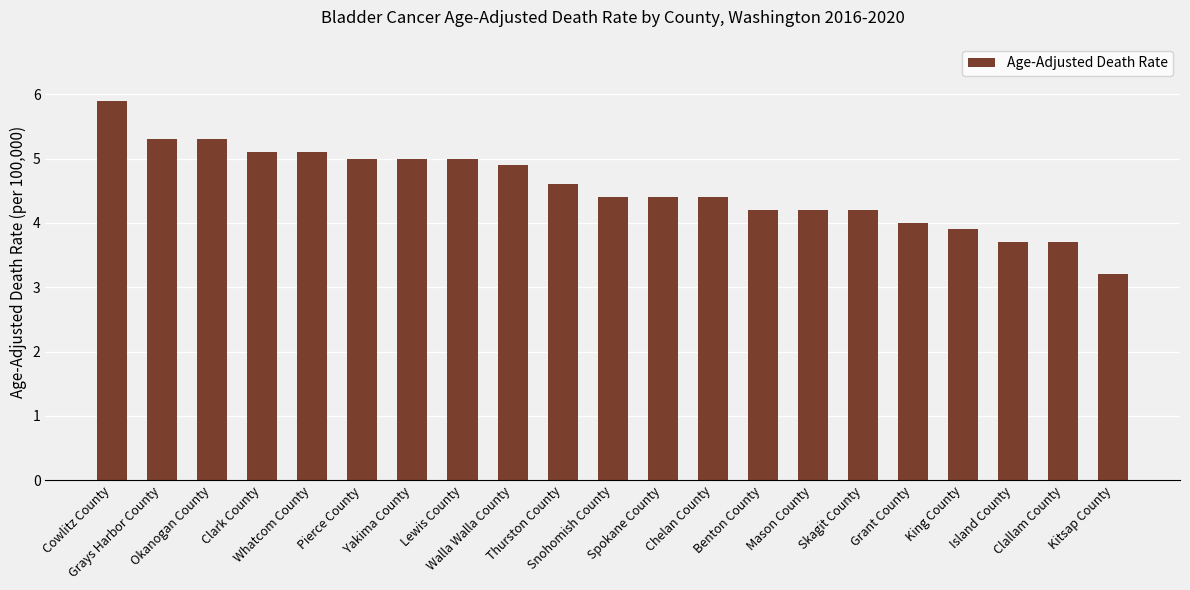

At which label does the data first exceed 4?

Cowlitz County